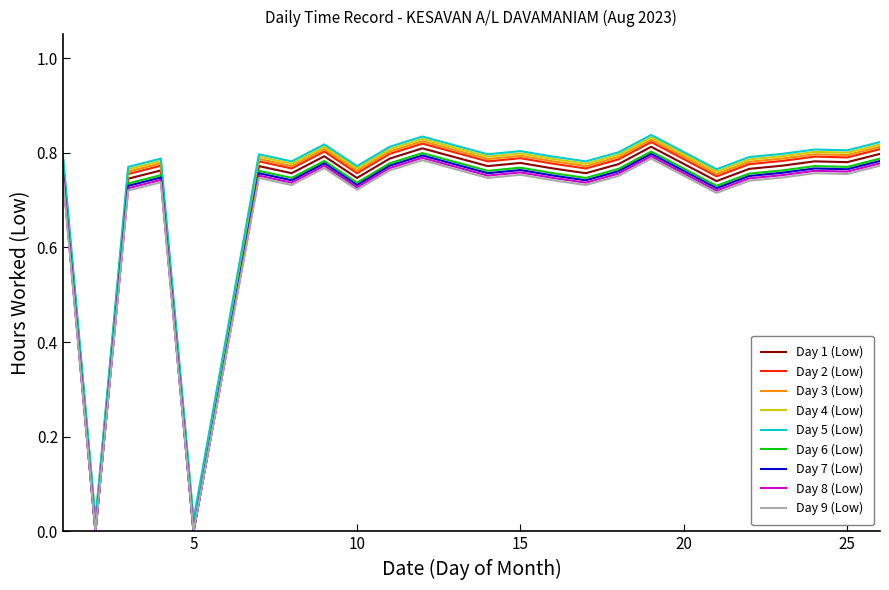

True or false: Day 2 (Low) and Day 5 (Low) cross at least once.

False